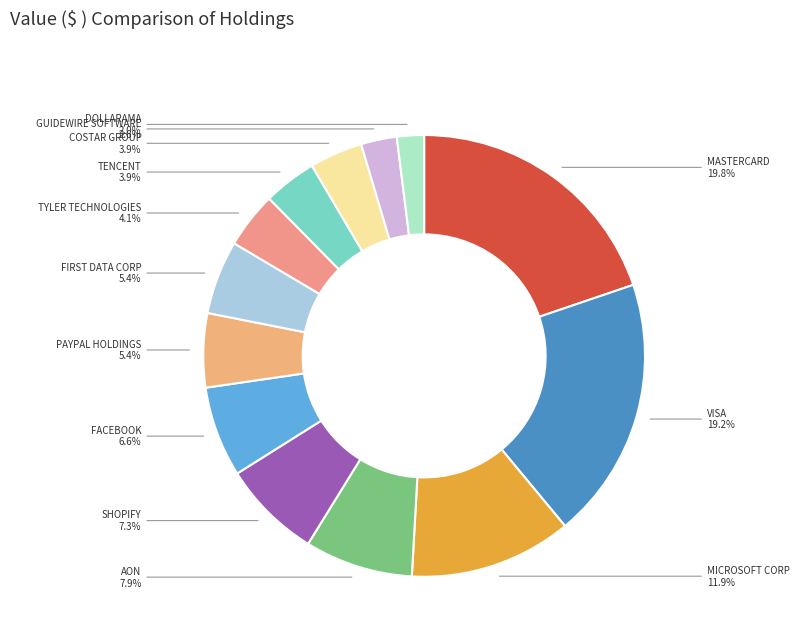

Do FACEBOOK and PAYPAL HOLDINGS together represent more than half of the pie?

No